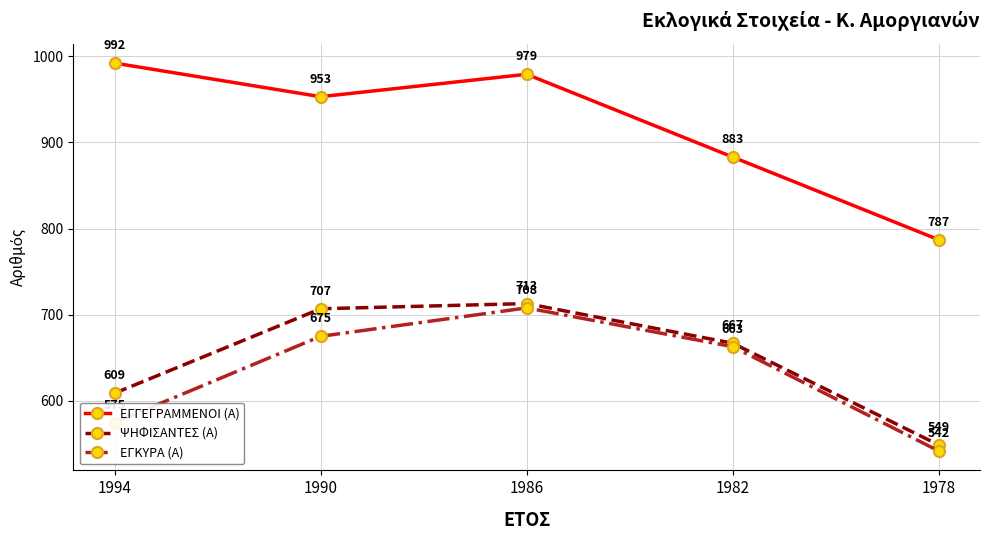

The value of ΕΓΚΥΡΑ (Α) at 1986 is 708. True or false?

True